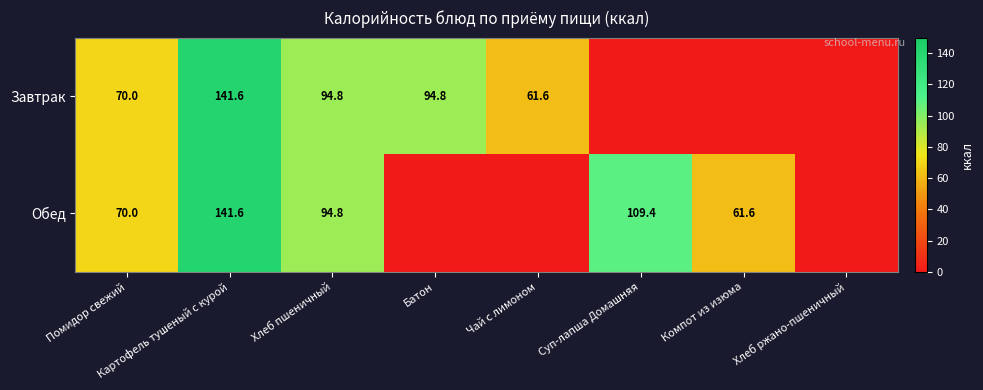

What is the total value across all series at Помидор свежий?

140.0